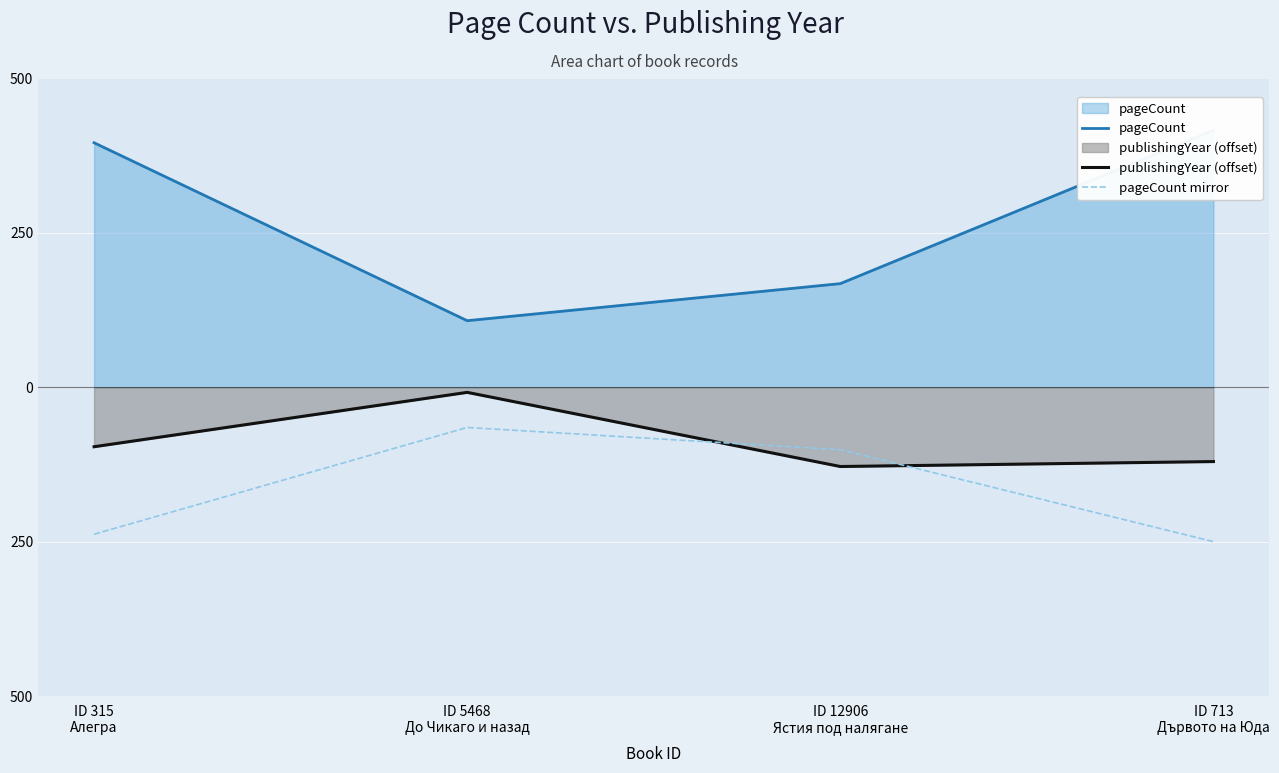

Rank the series at ID 5468
До Чикаго и назад from lowest to highest value.

pageCount mirror, publishingYear (offset), pageCount